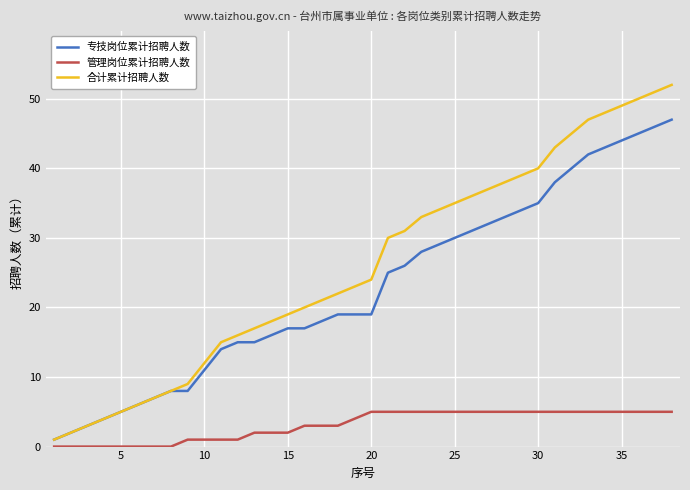

True or false: 专技岗位累计招聘人数 and 管理岗位累计招聘人数 cross at least once.

False